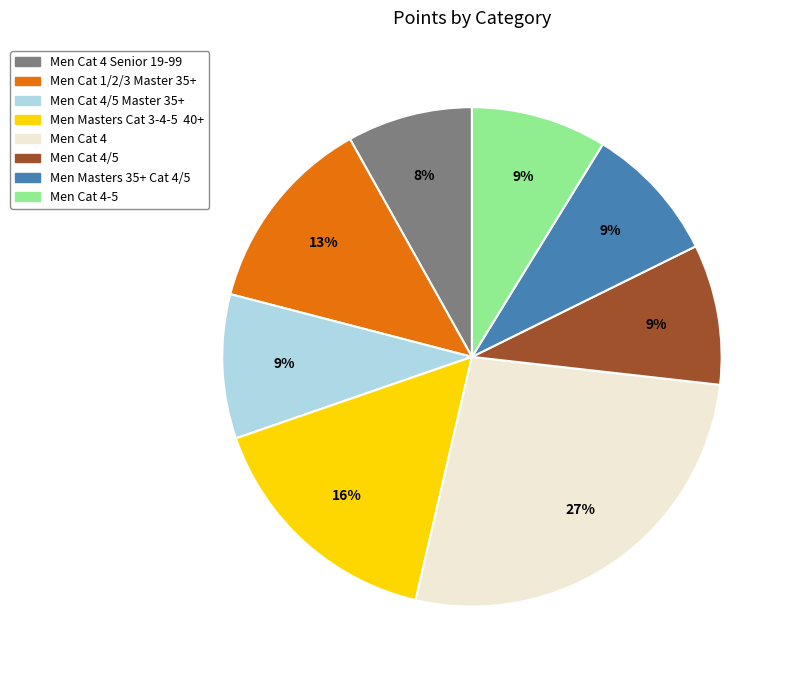

How many segments does this pie chart have?

8